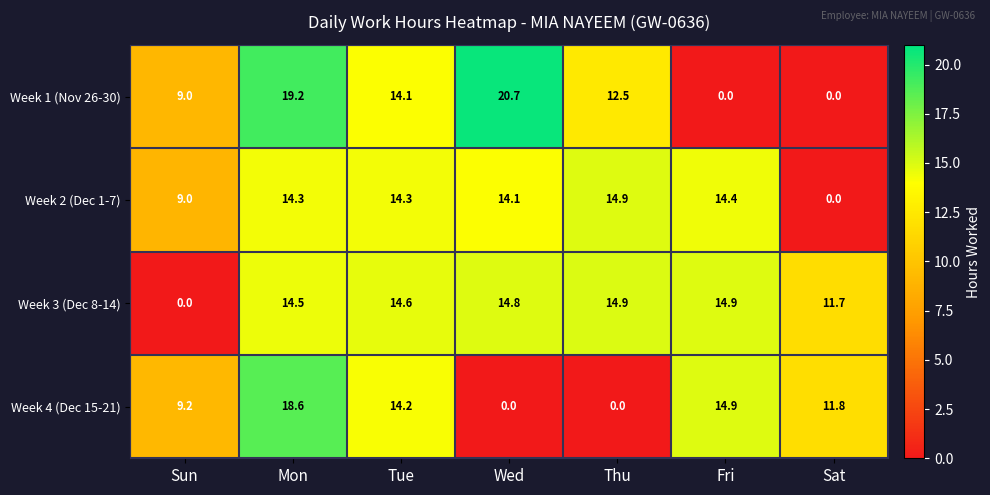

Count the number of categories in the chart.

7